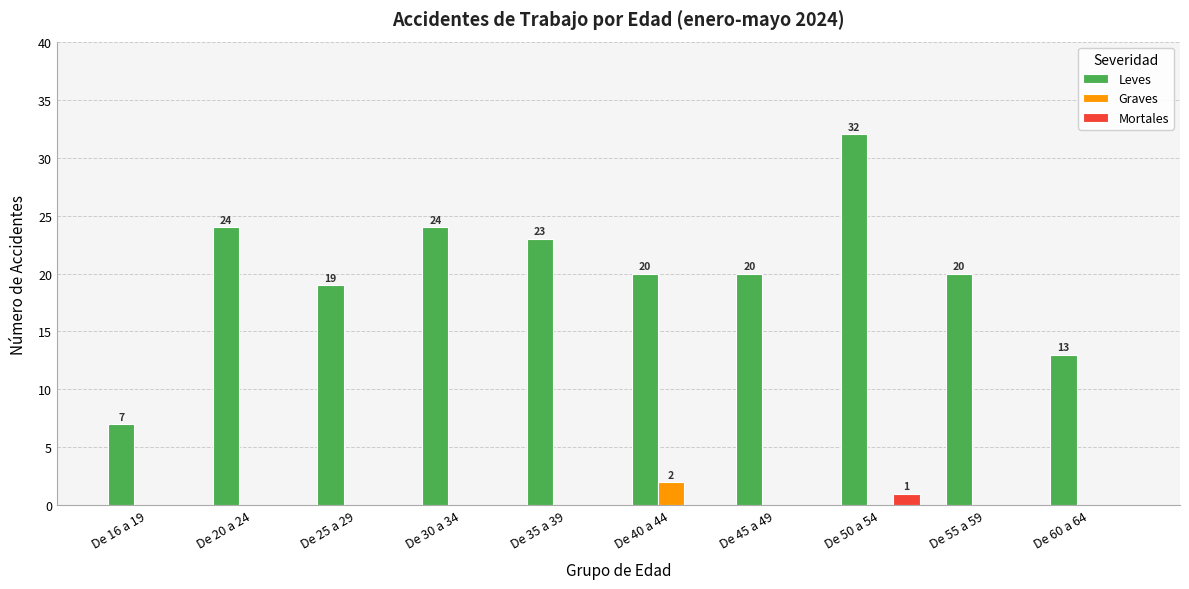

Between De 20 a 24 and De 40 a 44, which series saw the biggest shift?

Leves